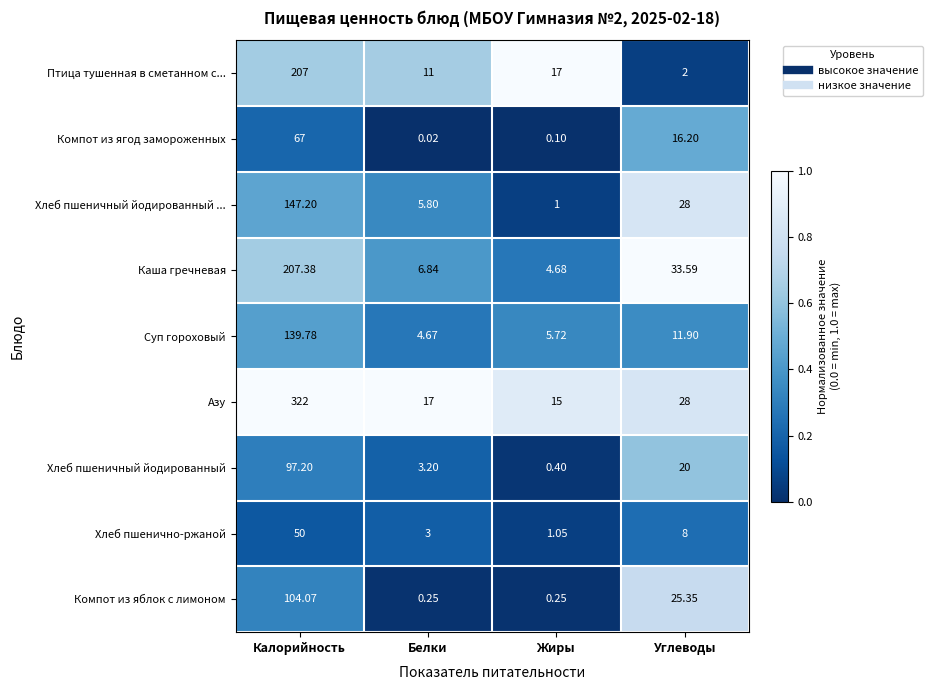

At which category is the sum across all series the highest?

Калорийность